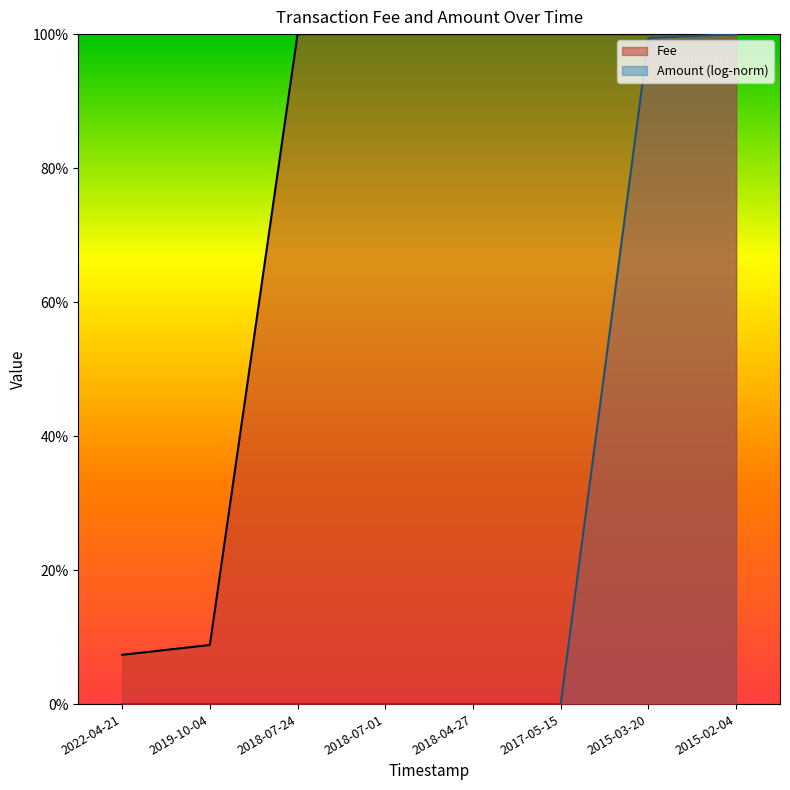

What is the label of the 2nd point from the right?

2015-03-20